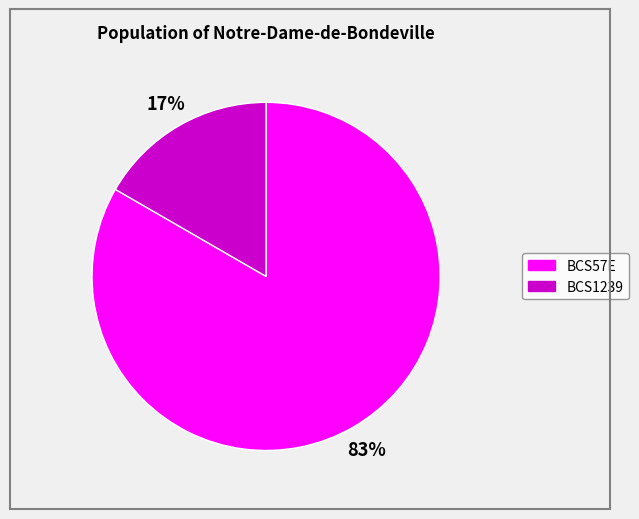

Rank the categories by value from highest to lowest.

BCS57E, BCS1239